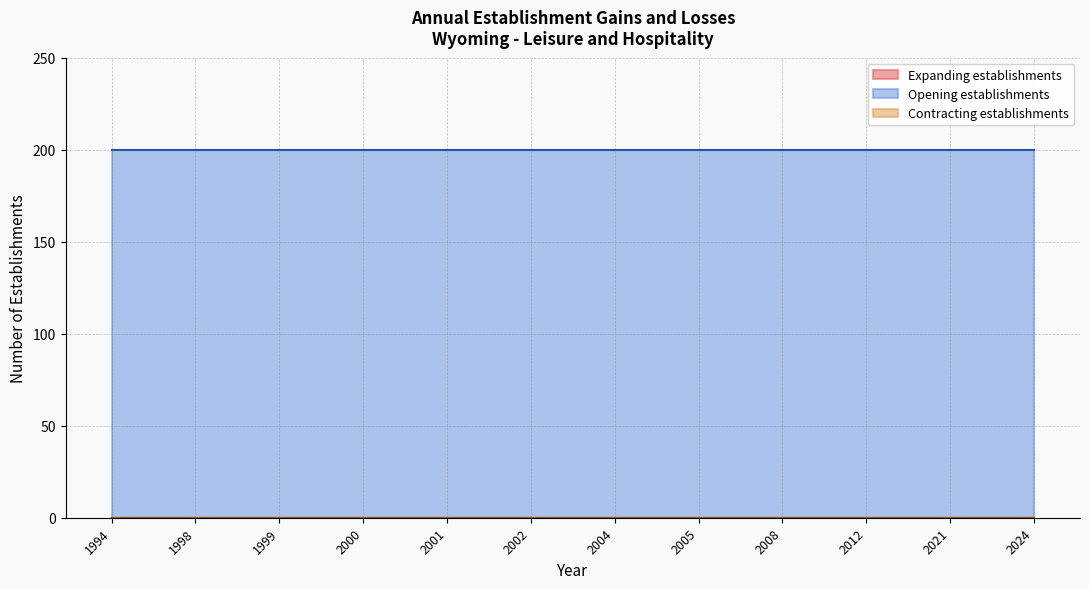

Which series changed the most between 2006 and 2013?

Expanding establishments